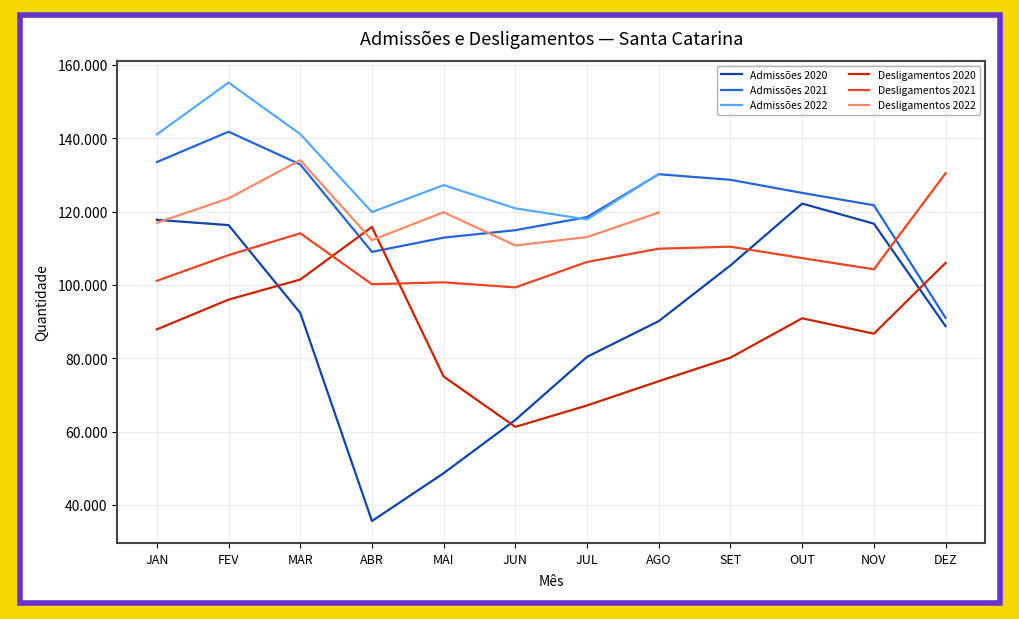

After their last crossing, which series has the higher values: Desligamentos 2021 or Desligamentos 2020?

Desligamentos 2021